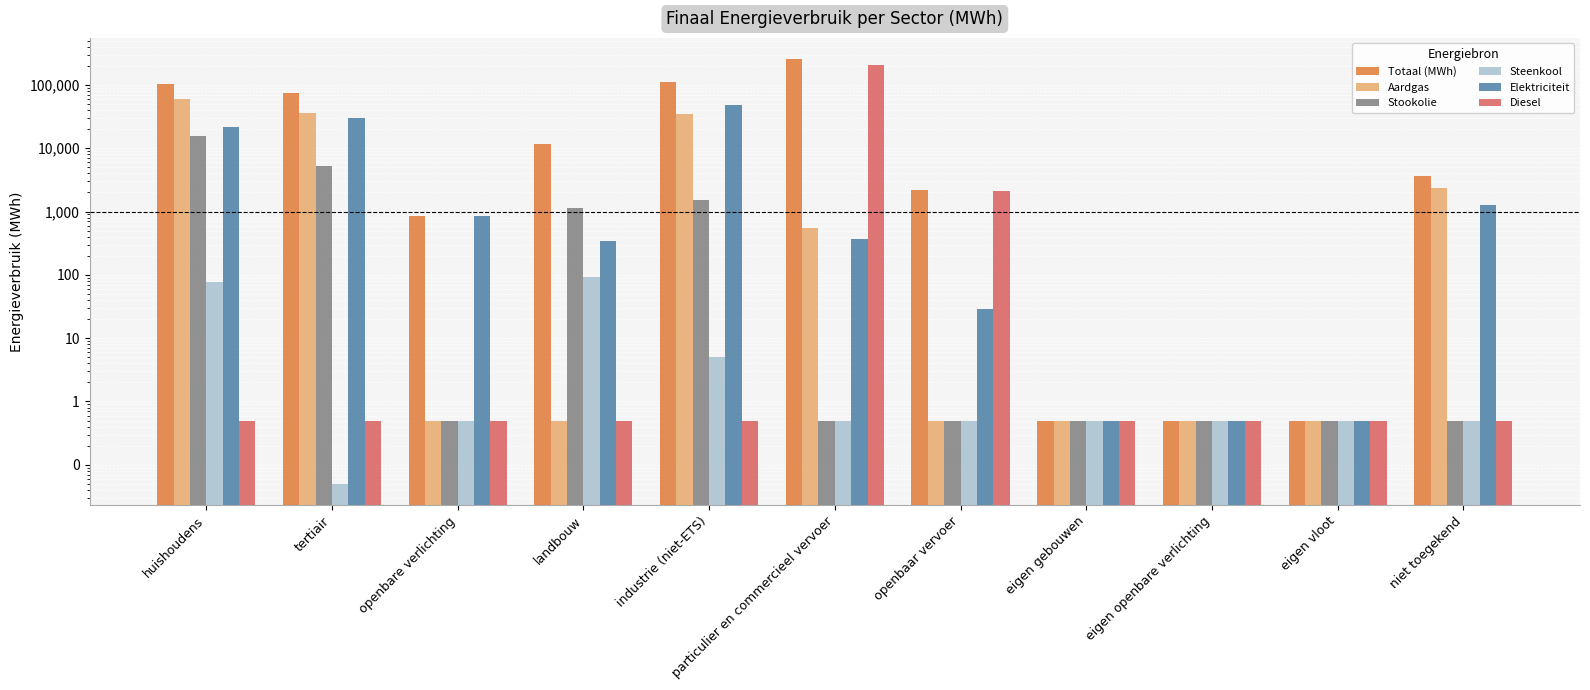

The Totaal (MWh) series shows 0.8 at eigen gebouwen. True or false?

False